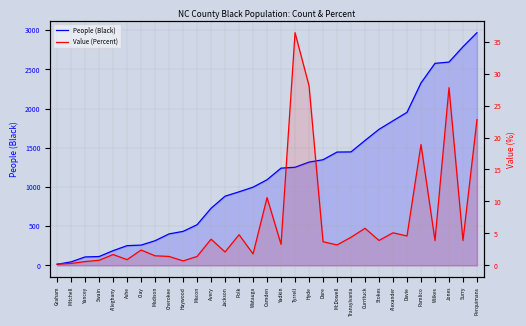

Count the number of data series in this chart.

2